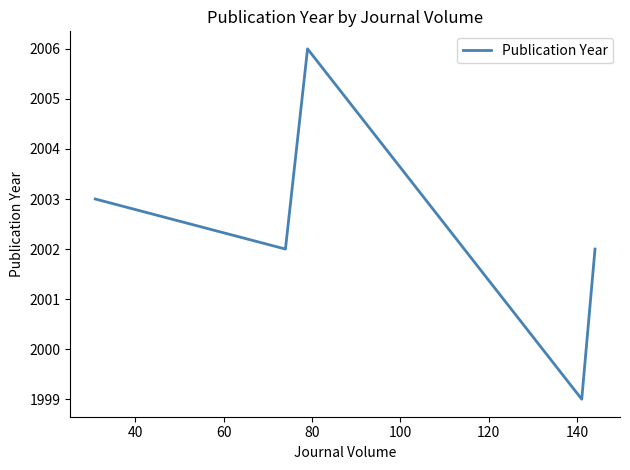

What is the minimum value shown in the chart?

1999